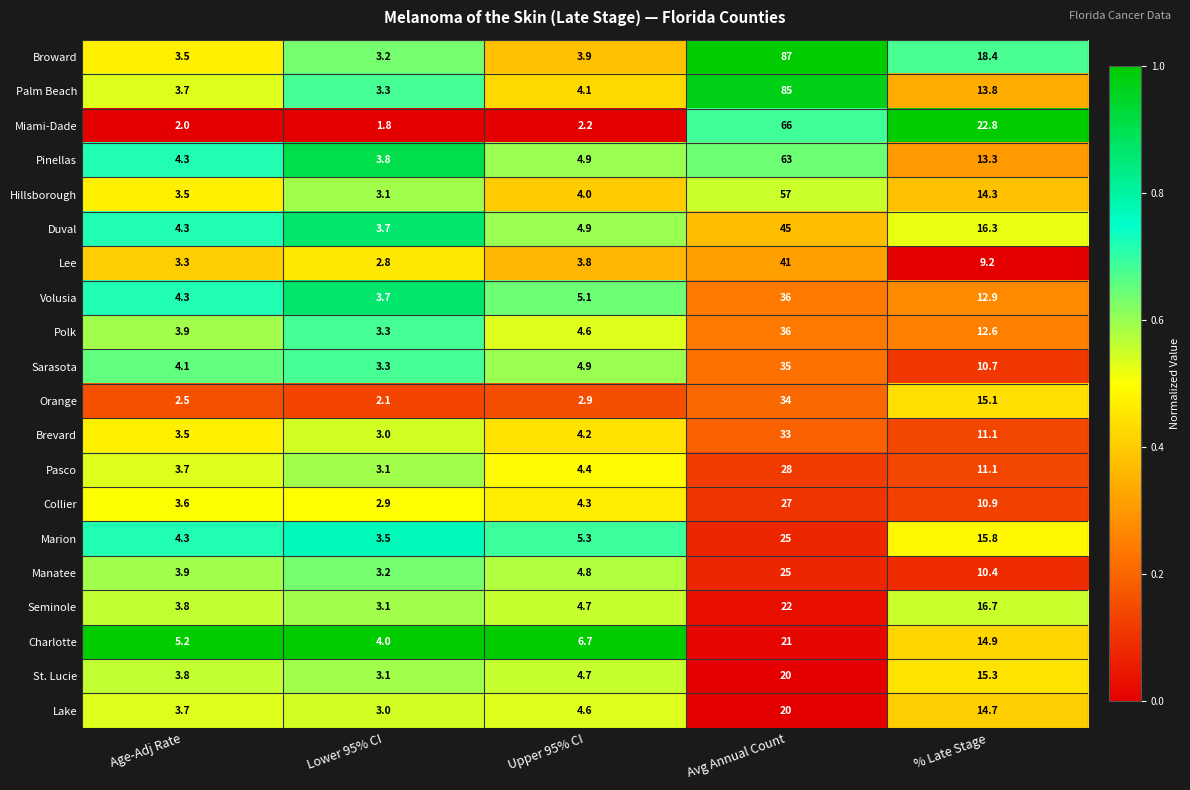

What is the difference between the highest and lowest values at Upper 95% CI?

4.5